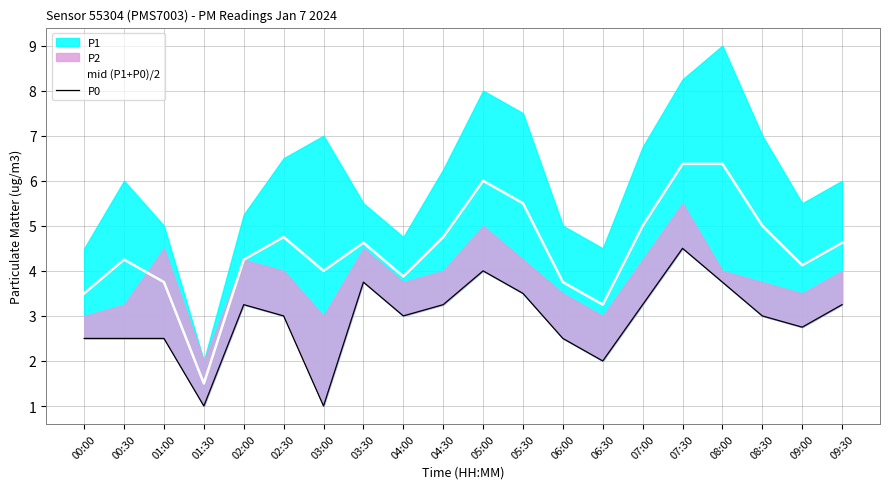

The mid (P1+P0)/2 series shows 4.2 at 02:00. True or false?

True